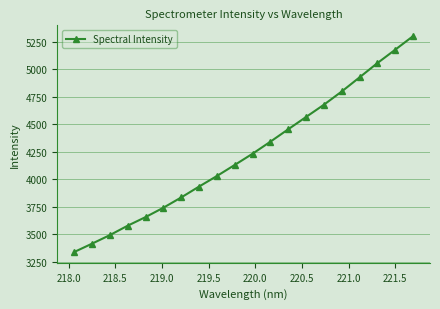

What is the difference between the maximum and minimum values?

1966.0